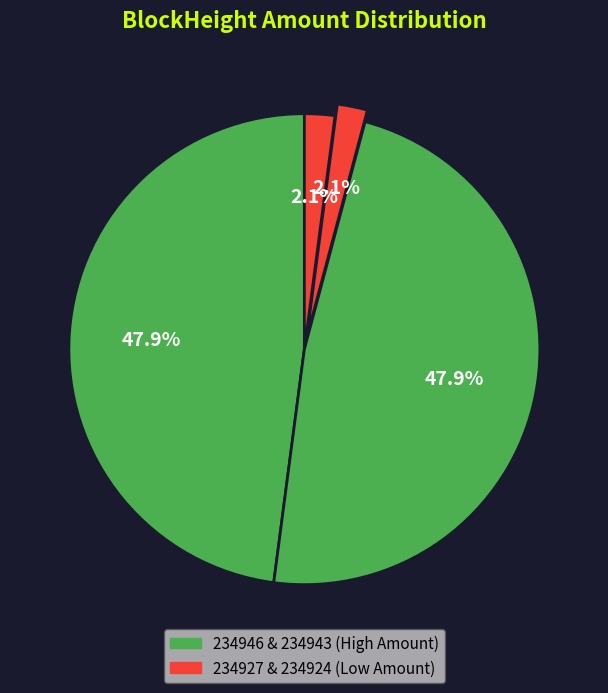

Count the number of slices in the pie.

4